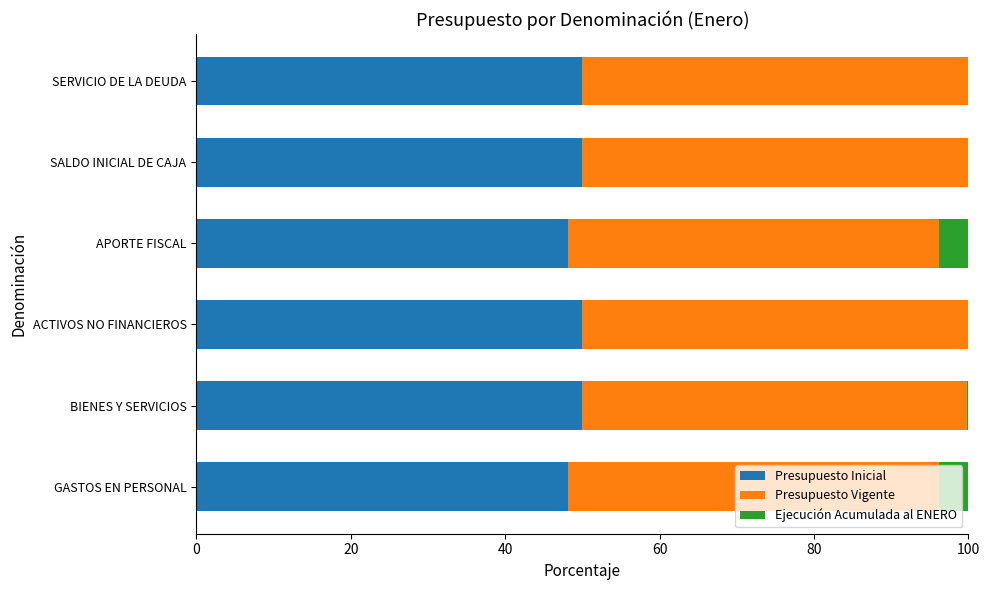

True or false: Presupuesto Inicial has a value of 50.0 at SERVICIO DE LA DEUDA.

True